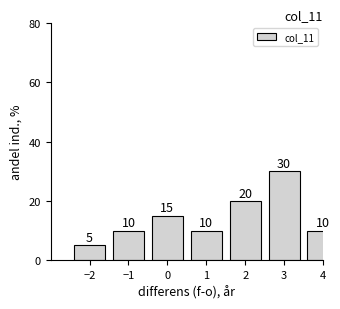

Reading left to right, transcribe all the data shown in this chart.

−2=5	−1=10	0=15	1=10	2=20	3=30	4=10